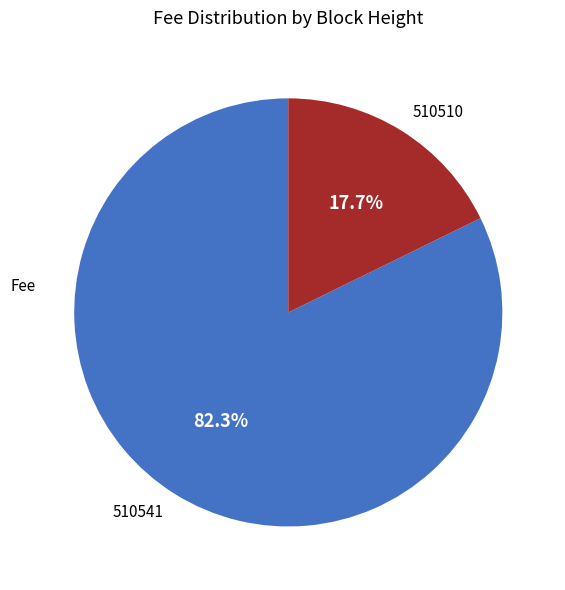

Rank the categories by value from lowest to highest.

510510, 510541